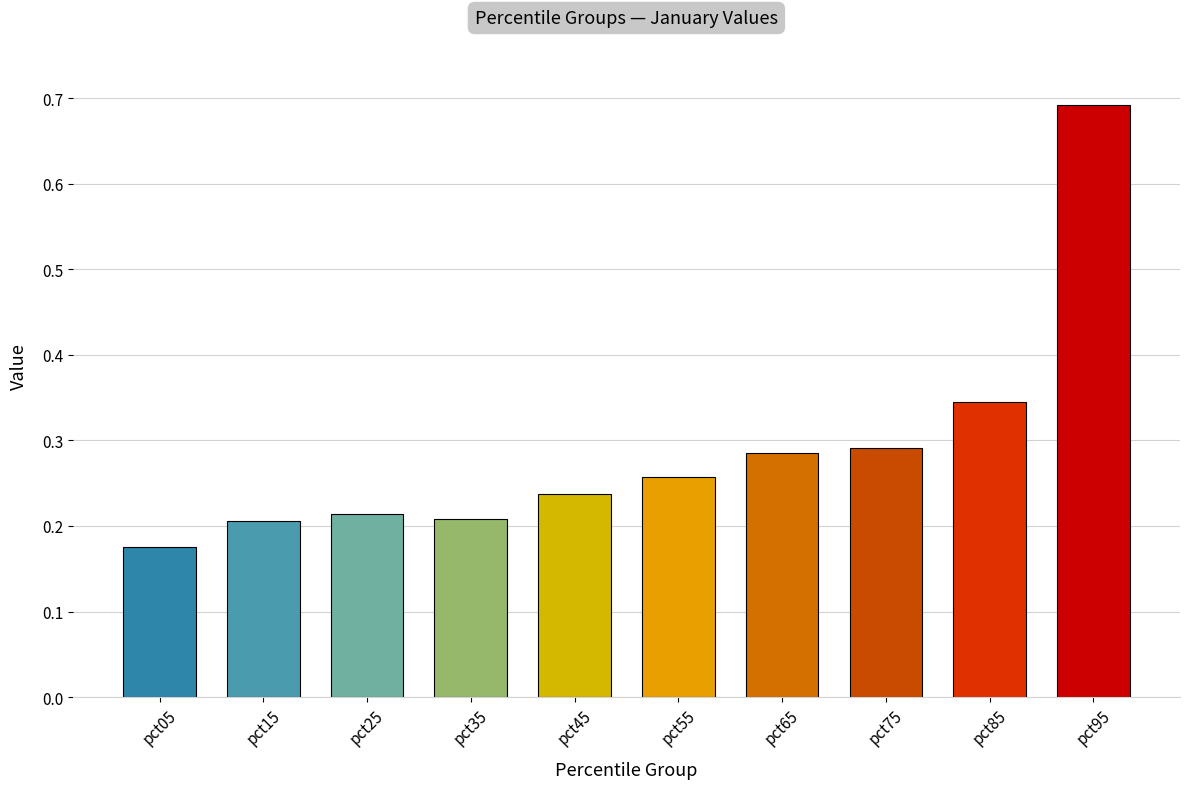

True or false: the data shows 0.3 at pct05.

False